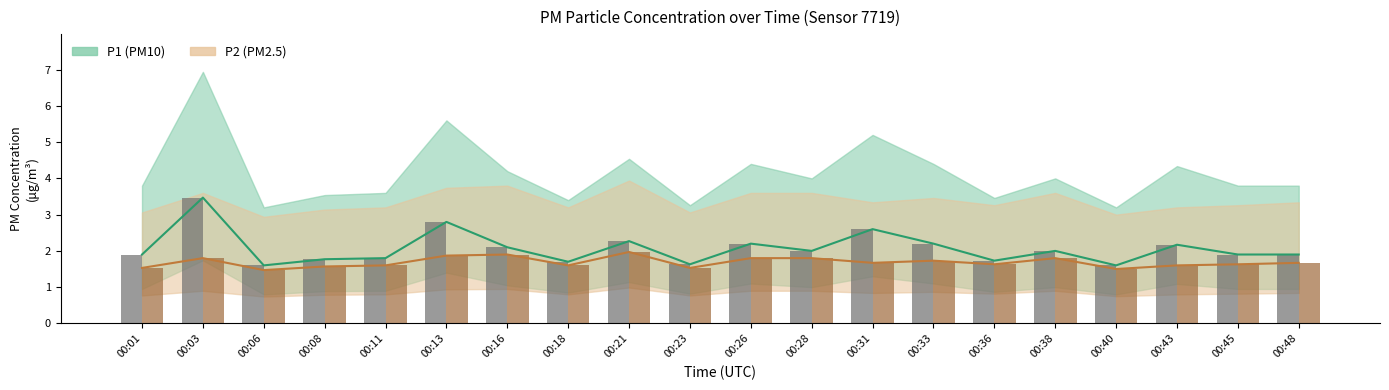

Reading right to left, transcribe all the data shown in this chart.

P1: 1.9	1.9	2.2	1.6	2.0	1.7	2.2	2.6	2.0	2.2	1.6	2.3	1.7	2.1	2.8	1.8	1.8	1.6	3.5	1.9
P2: 1.7	1.6	1.6	1.5	1.8	1.6	1.7	1.7	1.8	1.8	1.5	2.0	1.6	1.9	1.9	1.6	1.6	1.5	1.8	1.5
P1 (bar): 1.9	1.9	2.2	1.6	2.0	1.7	2.2	2.6	2.0	2.2	1.6	2.3	1.7	2.1	2.8	1.8	1.8	1.6	3.5	1.9
P2 (bar): 1.7	1.6	1.6	1.5	1.8	1.6	1.7	1.7	1.8	1.8	1.5	2.0	1.6	1.9	1.9	1.6	1.6	1.5	1.8	1.5